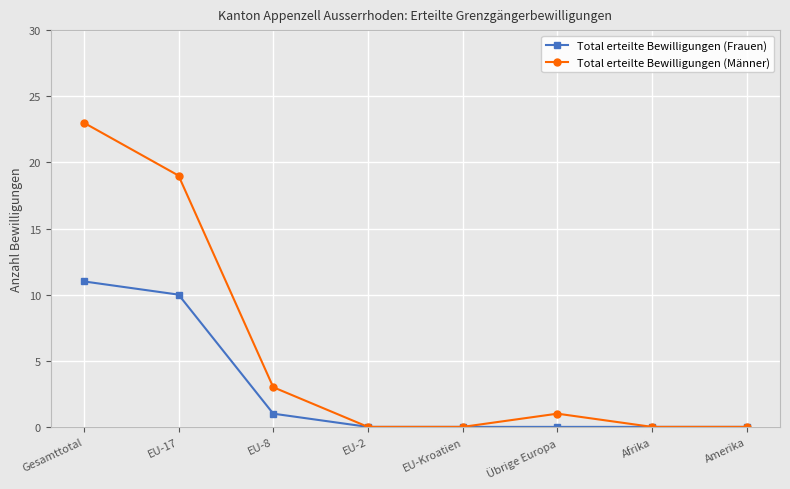

True or false: Total erteilte Bewilligungen (Männer) has a value of 23 at Gesamttotal.

True